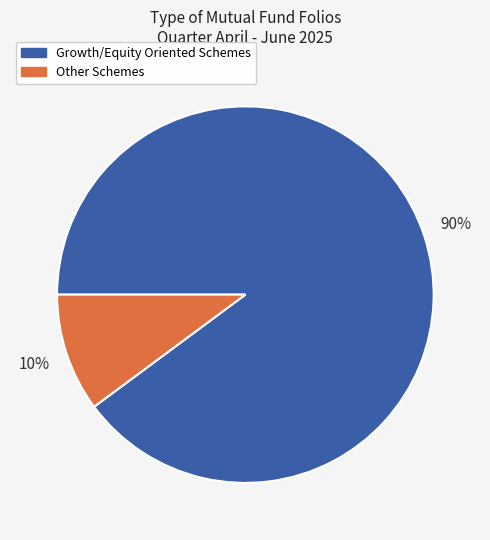

Is it true that Other Schemes is 10% of the pie?

True